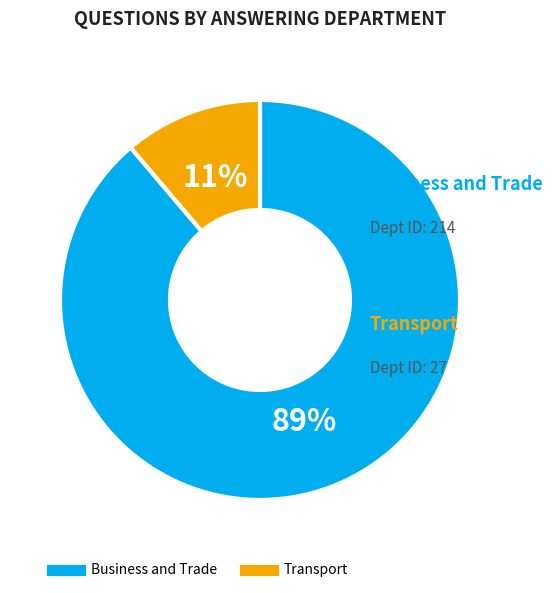

What is the largest slice in the pie chart?

Business and Trade